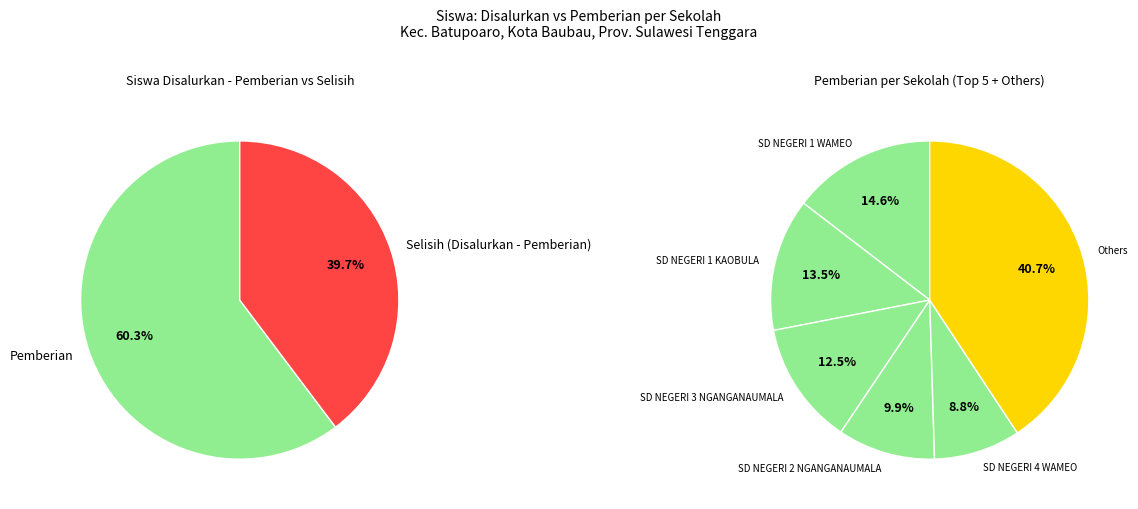

The SD NEGERI 2 BONE-BONE slice represents 13% of the pie. True or false?

False